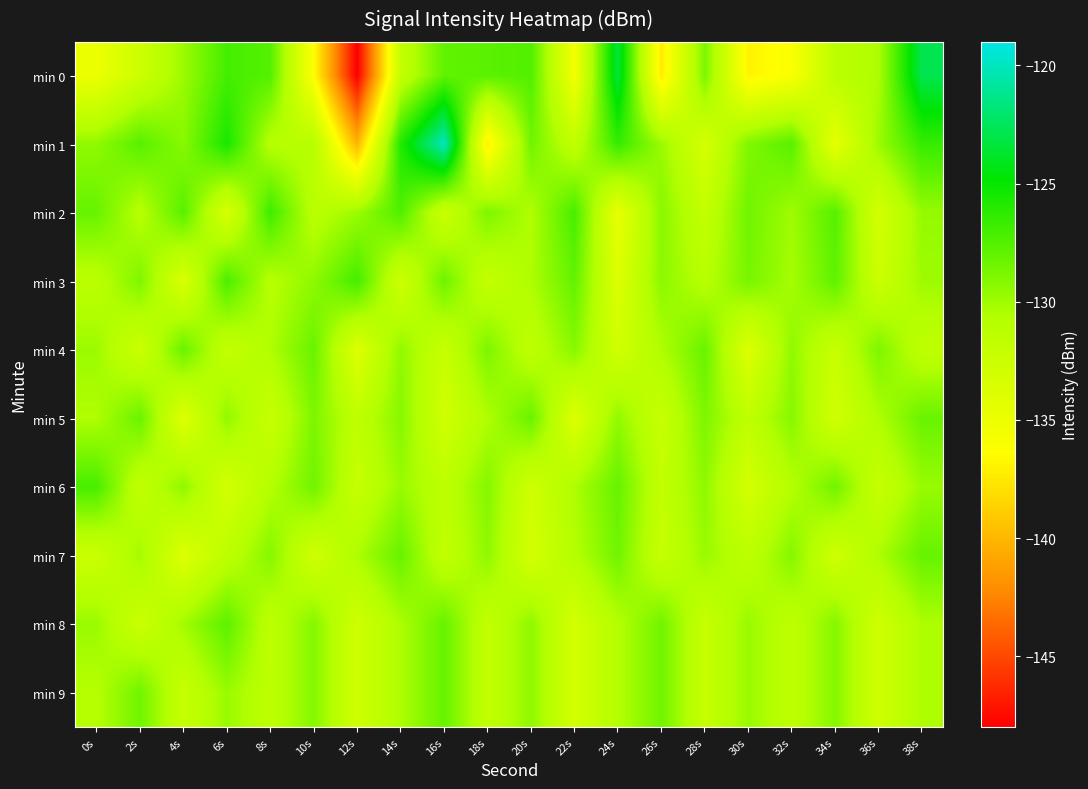

Which series has the largest range (max minus min)?

min 0